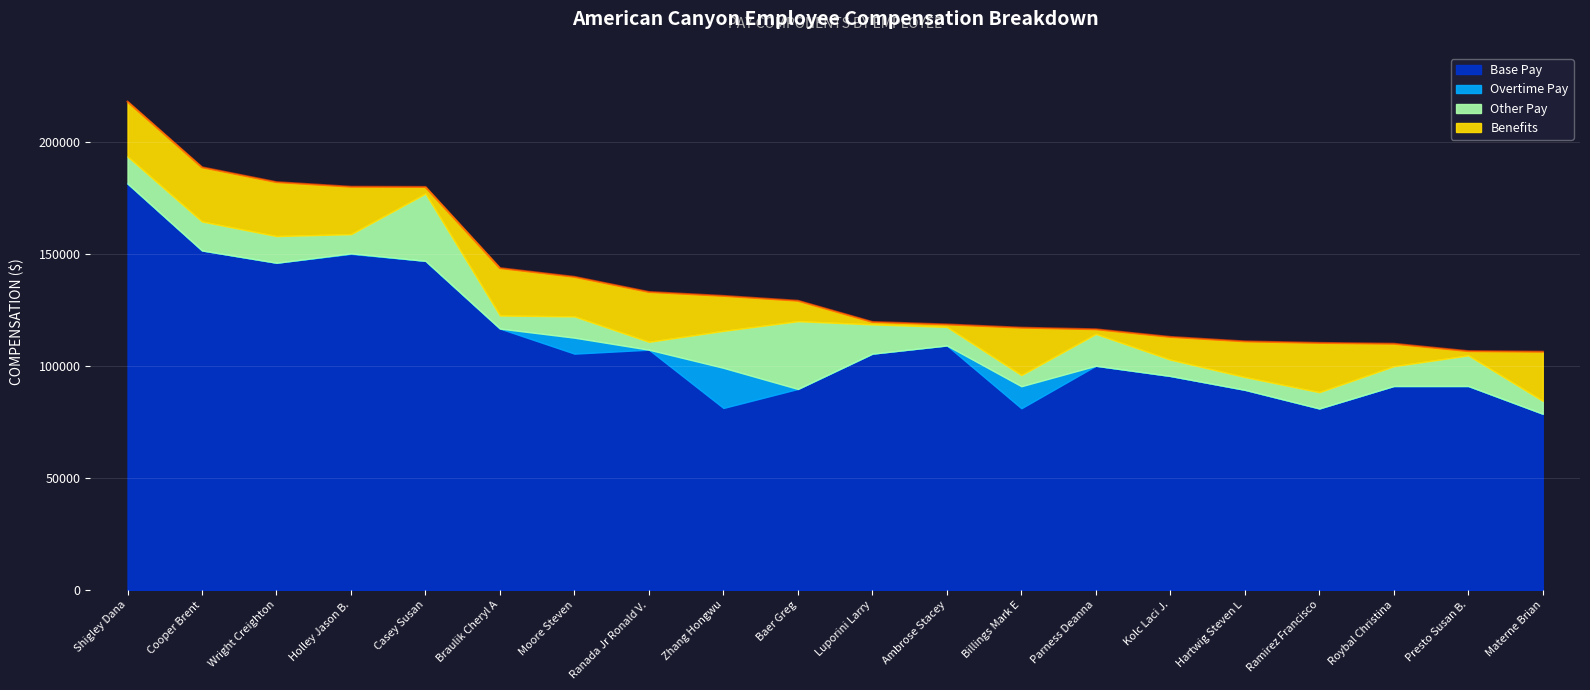

What is the label of the 20th point from the right?

Shigley Dana